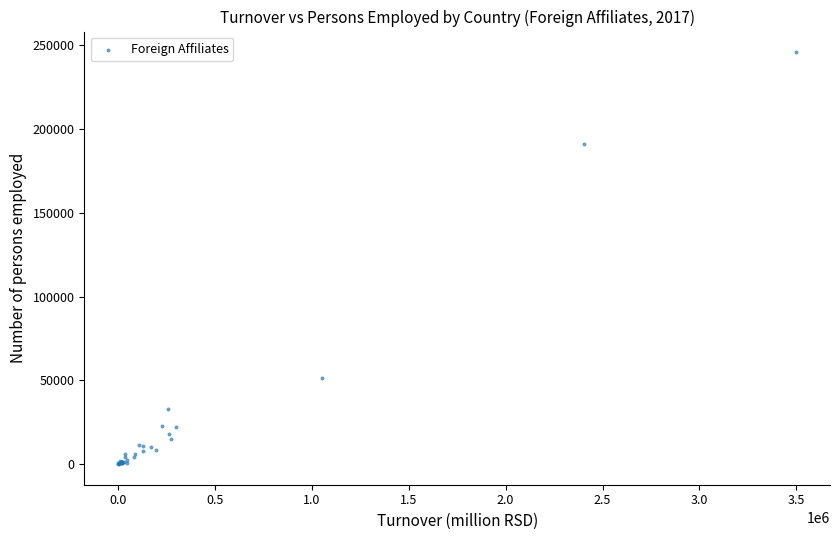

What Y value in the scatter plot is closest to 122861?

190742